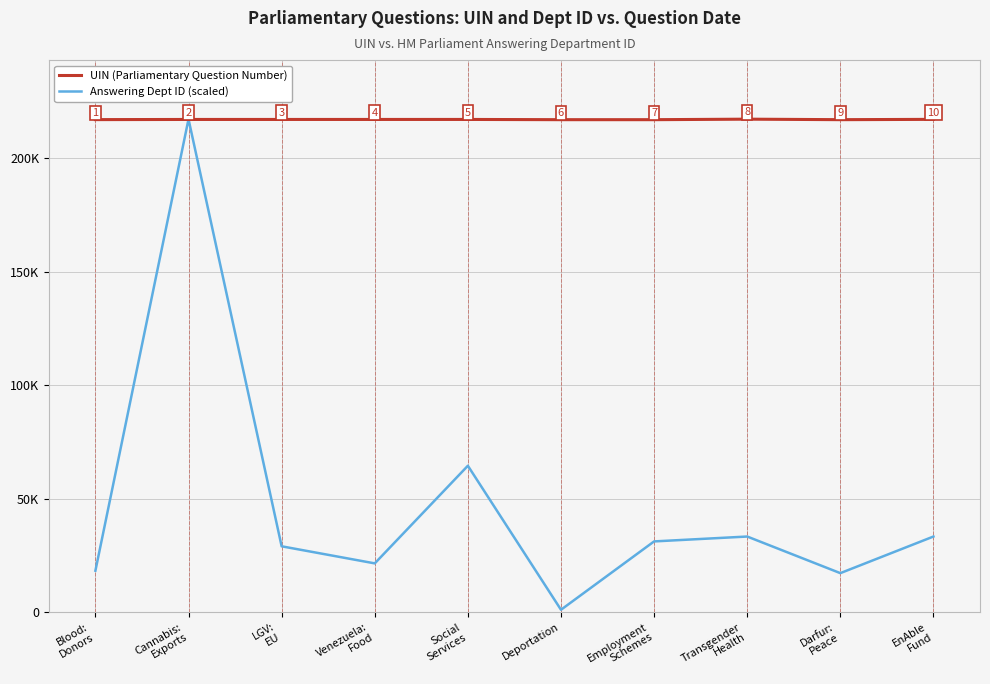

What is the highest value of the UIN (Parliamentary Question Number) series?

217146.0